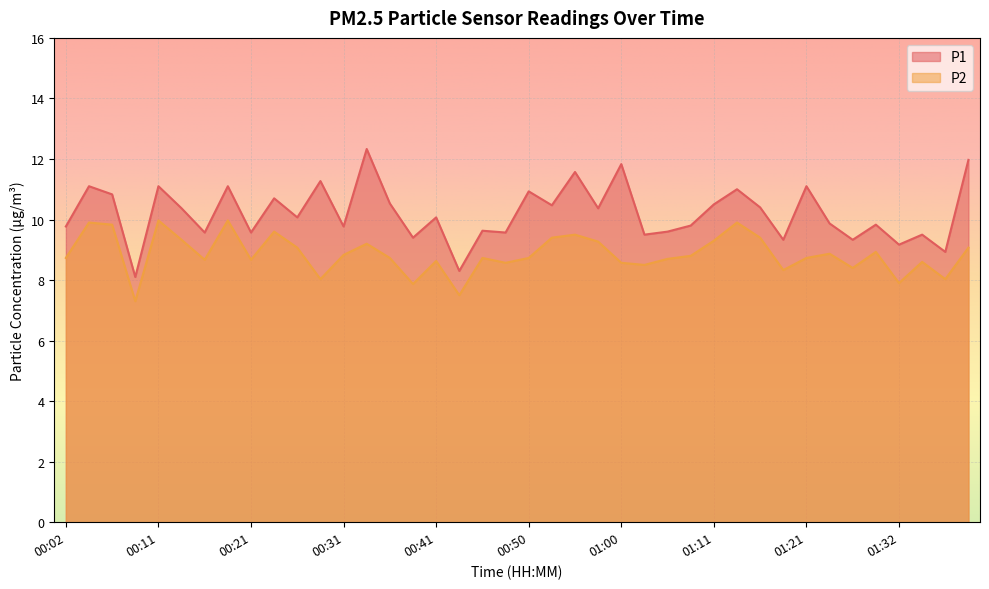

What is the minimum value shown in the chart?

7.3